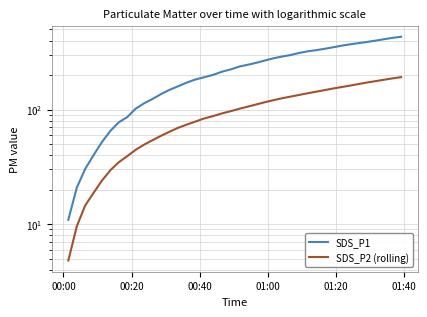

Reading left to right, what are all the values shown in this chart?

SDS_P1: 10.9	20.9	30.4	40.1	52.2	65.3	77.4	85.9	101.9	113.6	123.9	136.3	148.4	159.1	171.1	182.0	190.2	200.5	213.9	224.7	237.7	246.3	256.2	267.9	279.8	289.7	298.6	311.1	321.8	329.5	338.7	349.5	361.0	371.4	380.1	389.4	399.5	411.1	422.1	431.4
SDS_P2 (rolling): 4.8	9.6	14.6	18.8	24.1	29.6	34.7	39.2	44.6	49.5	54.1	59.1	64.0	69.1	73.7	78.1	83.1	87.6	92.6	97.0	101.8	106.3	111.0	115.9	120.7	125.3	129.6	134.0	138.6	143.2	147.8	152.7	157.2	162.2	167.3	172.4	177.1	182.2	187.1	191.7